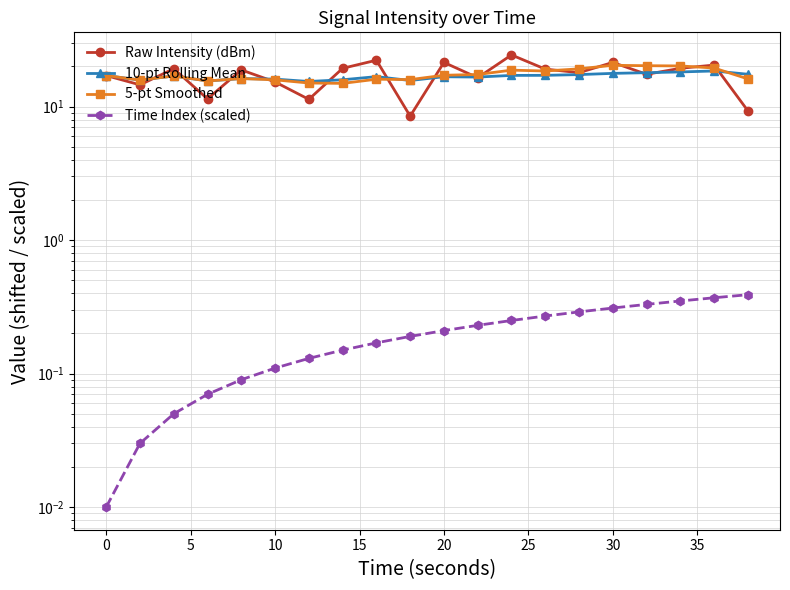

Count the number of data series in this chart.

4